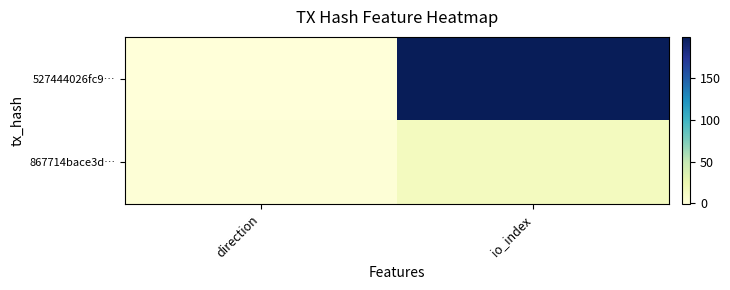

Reading left to right, extract all data points from this chart.

527444026fc9…: direction=-1	io_index=199
867714bace3d…: direction=1	io_index=15